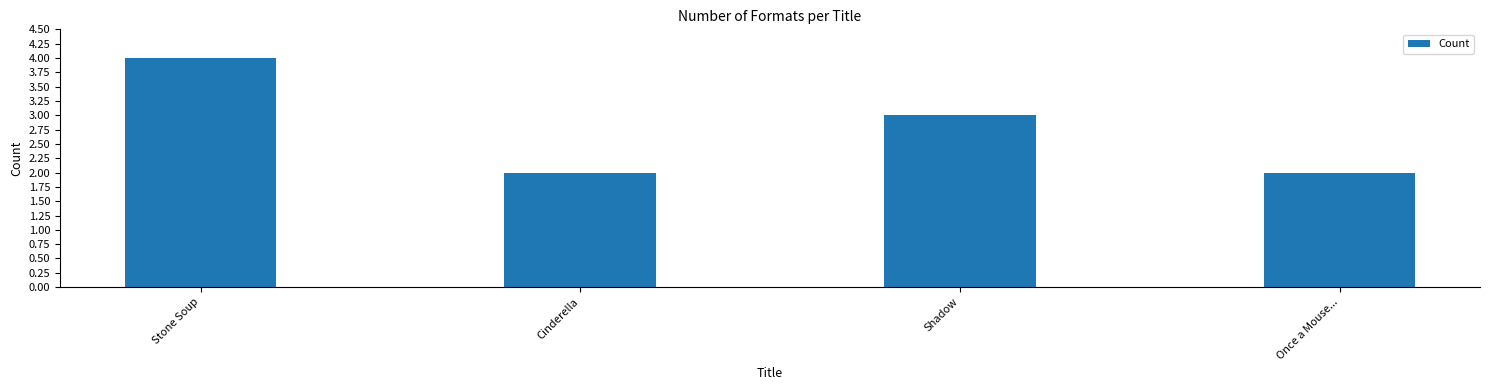

What is the difference between the values at Shadow and Once a Mouse...?

1